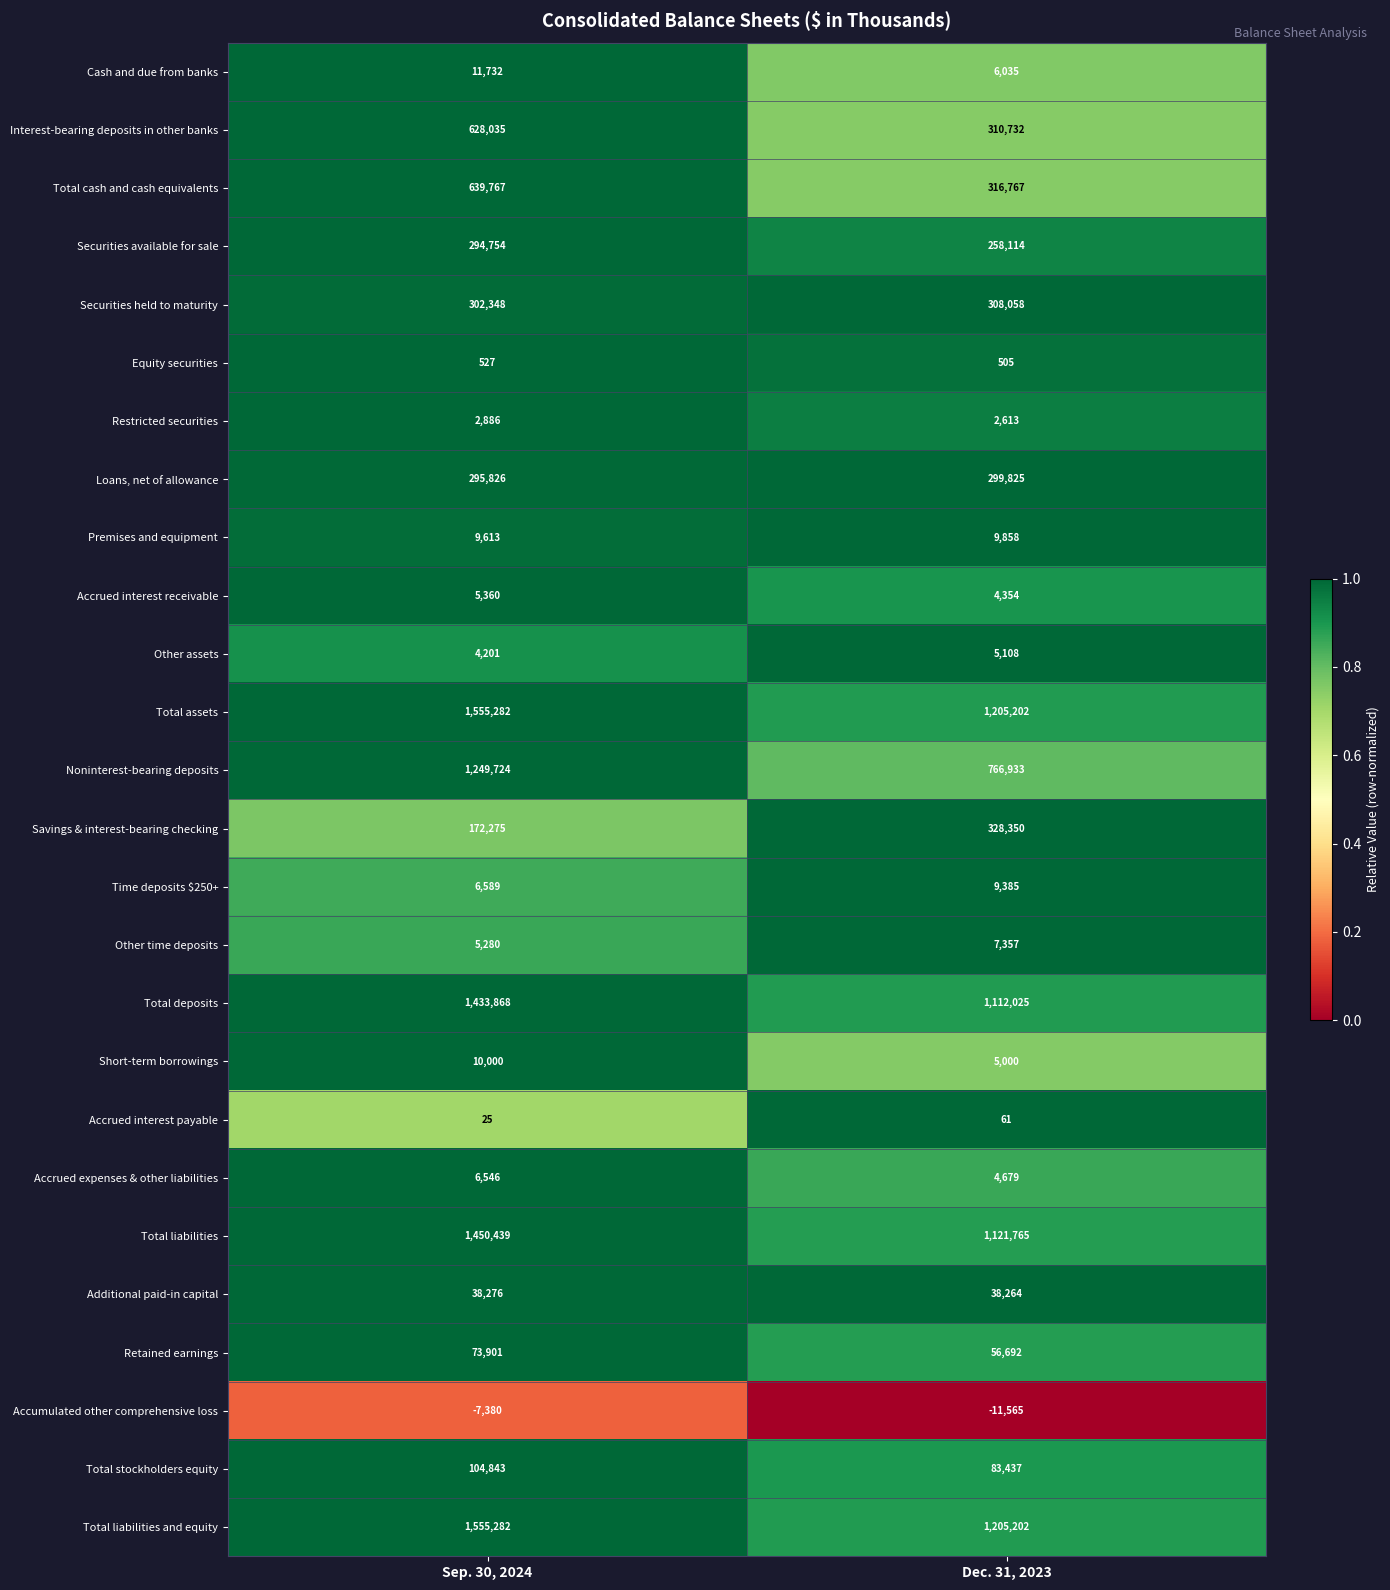

List the labels in order of Other time deposits value, largest first.

Dec. 31, 2023, Sep. 30, 2024